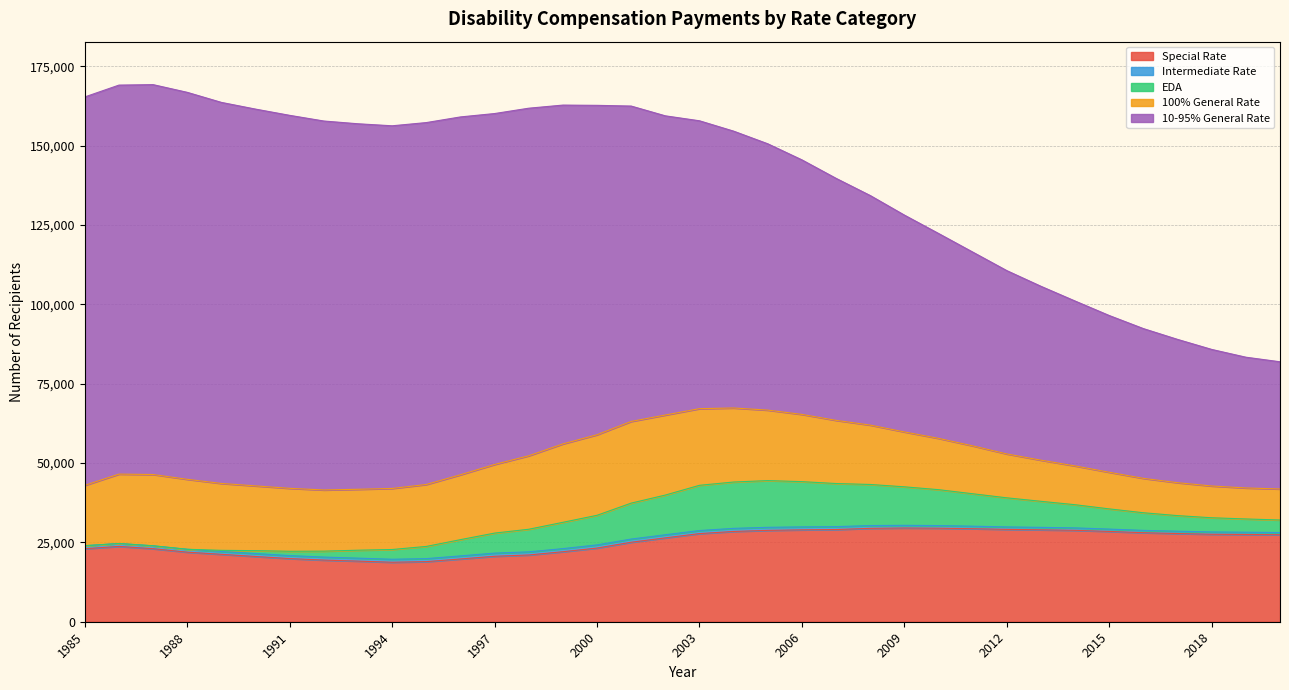

What are all the series names shown in the legend?

Special Rate, Intermediate Rate, EDA, 100% General Rate, 10-95% General Rate